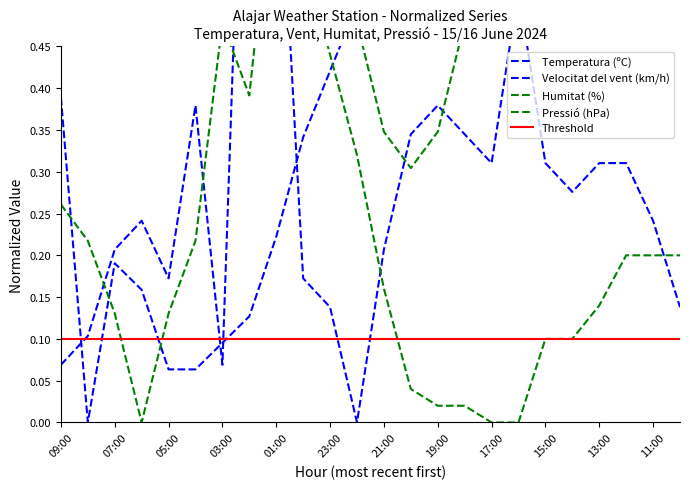

How many interior local peaks does the Humitat (%) series have?

2